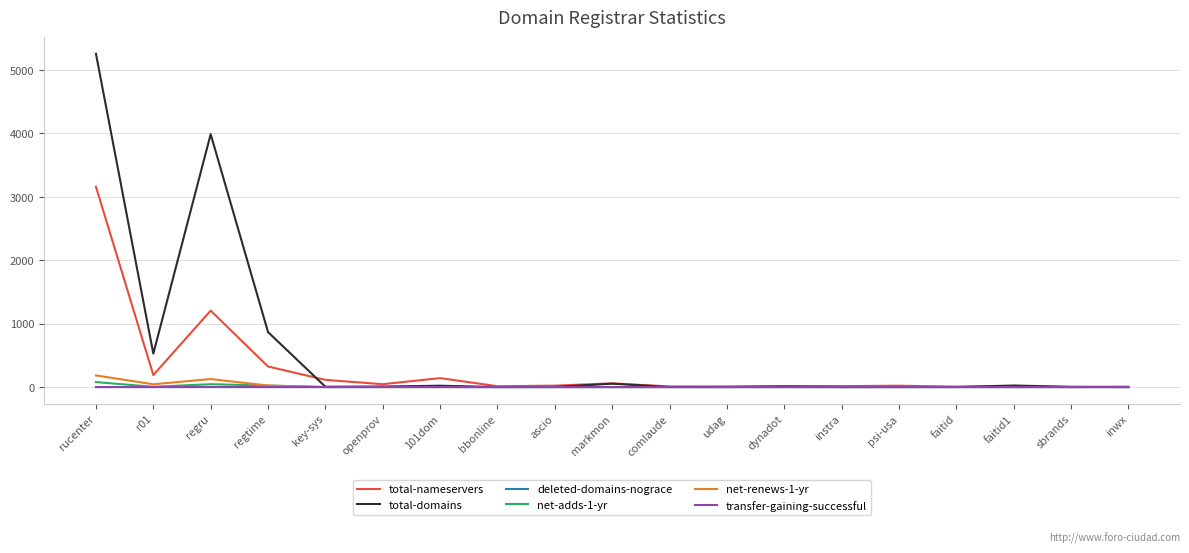

True or false: net-adds-1-yr has a value of 0 at openprov.

True